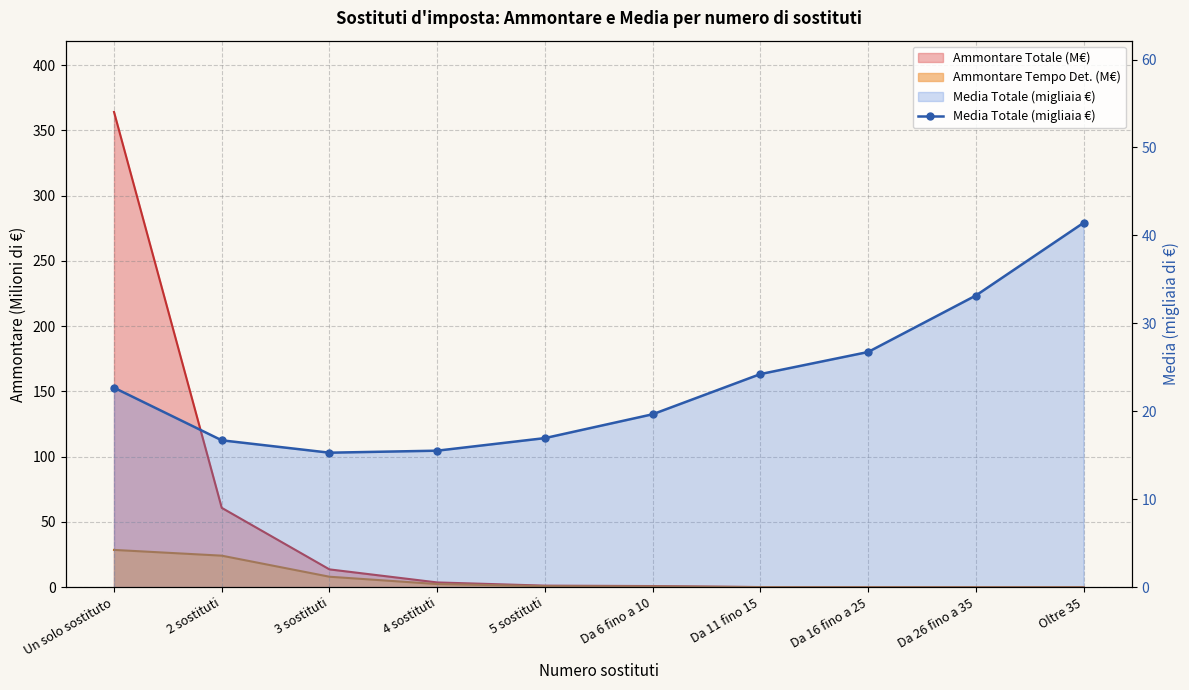

What is the difference between the maximum and minimum values?

26.1